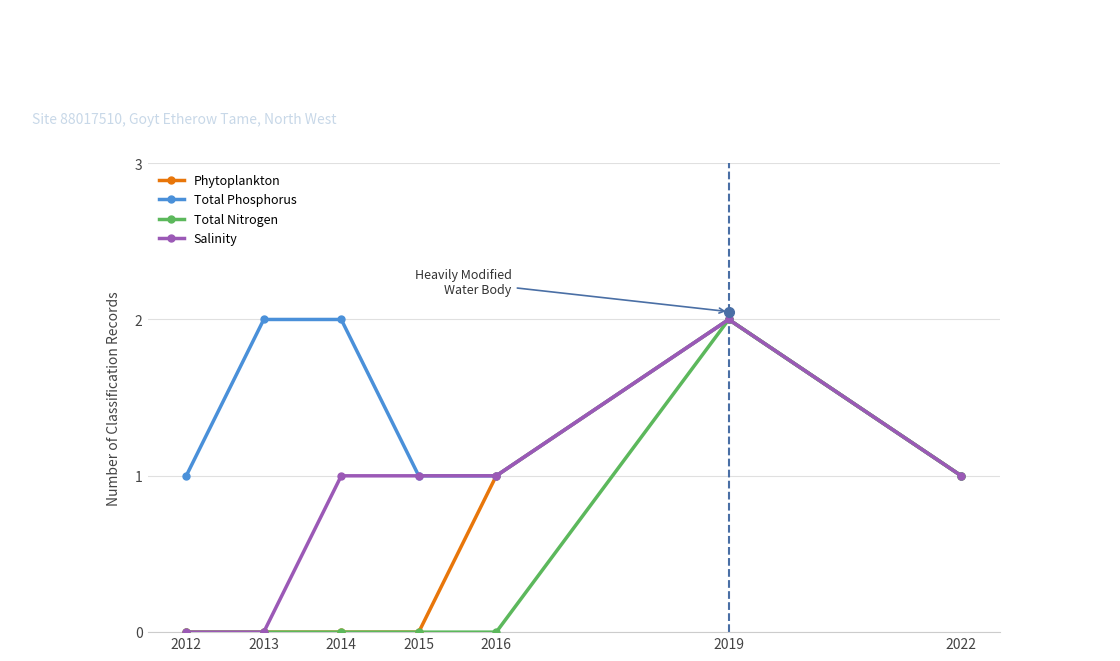

What is the value of the Phytoplankton point at the 6th from the left?

2